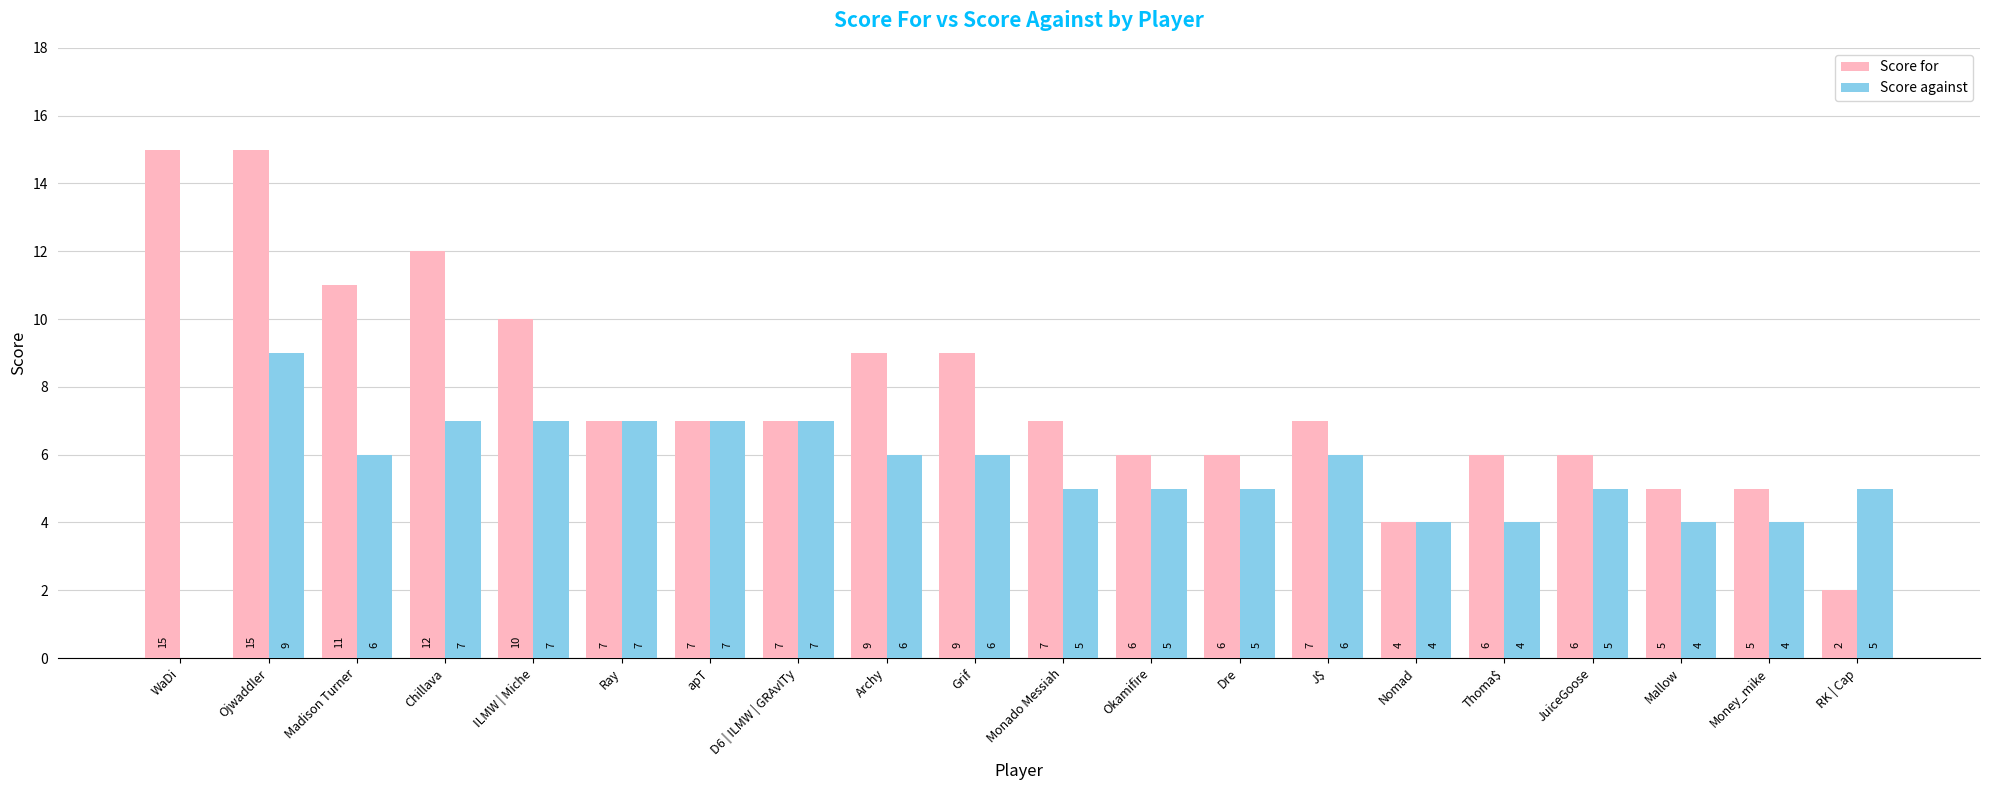

What is the difference between the Score against values at Monado Messiah and Chillava?

2